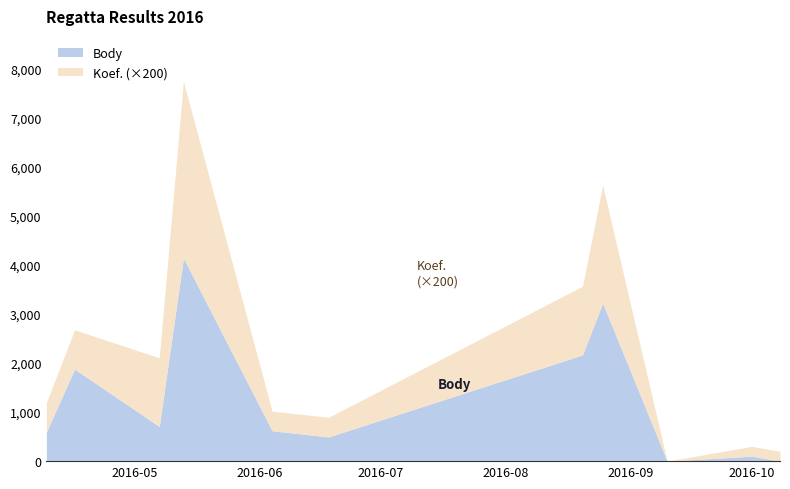

After their last crossing, which series has the higher values: Koef. or Body?

Koef.